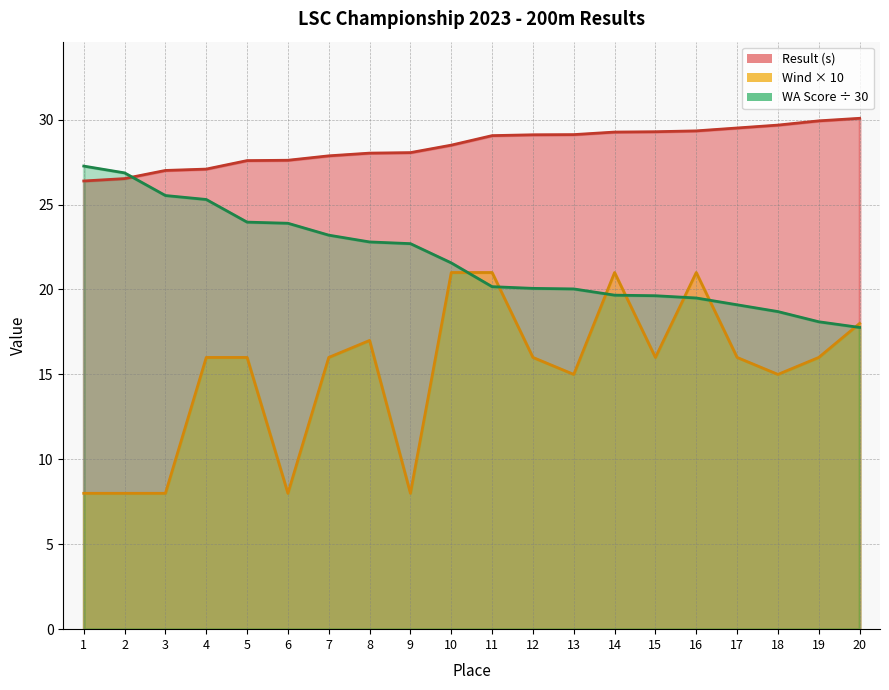

At which category is the sum across all series the highest?

10